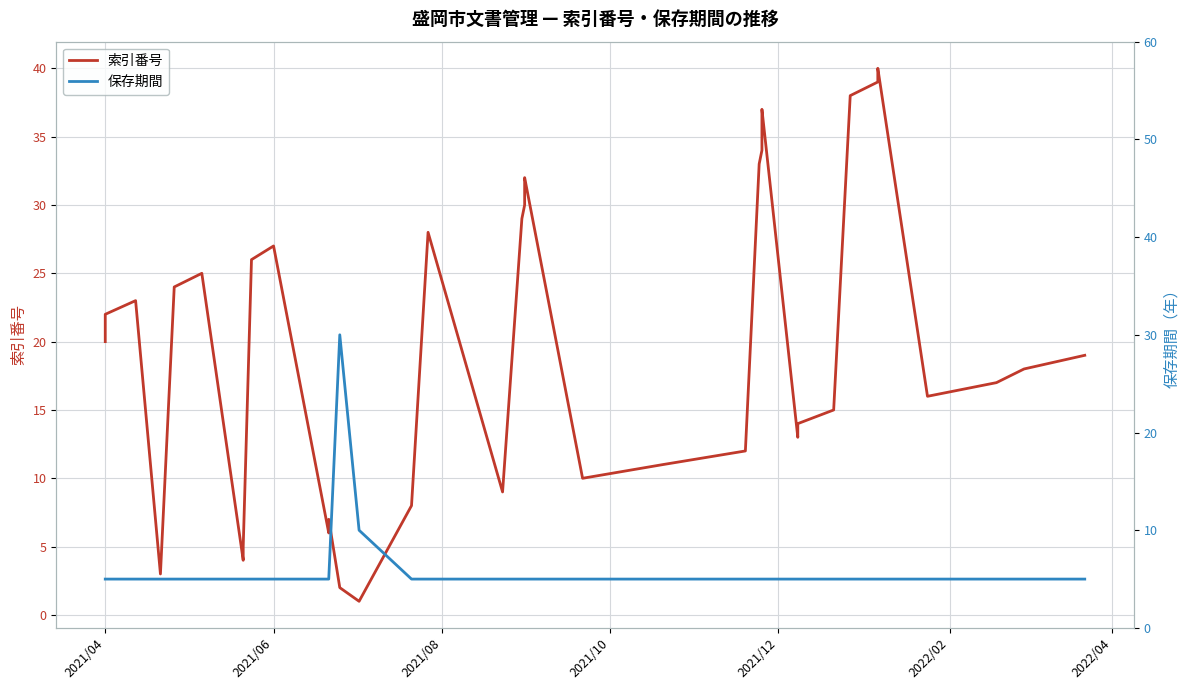

What is the maximum value shown in the chart?

40